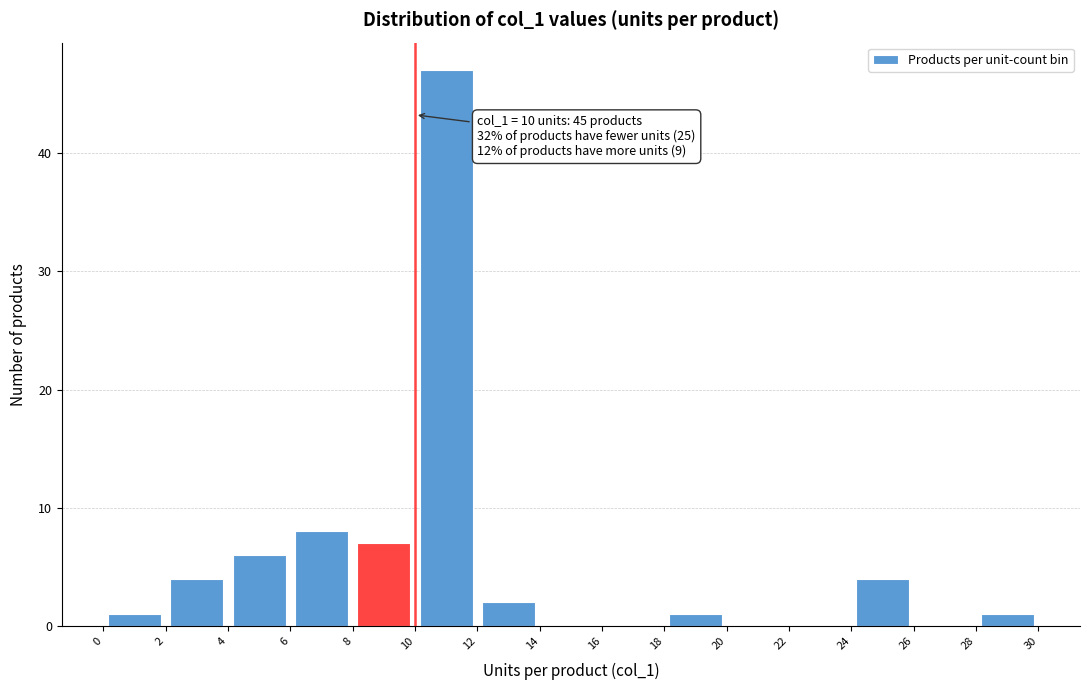

Which range on the x-axis has the tallest bar?

10 to 12